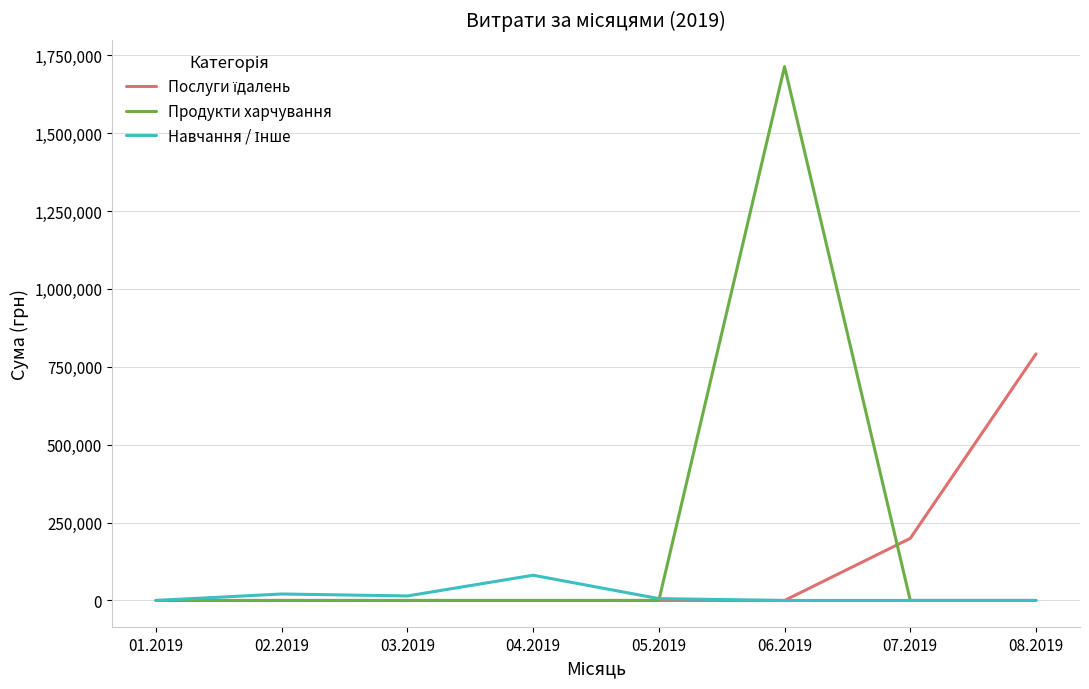

What is the maximum value shown in the chart?

1713931.8